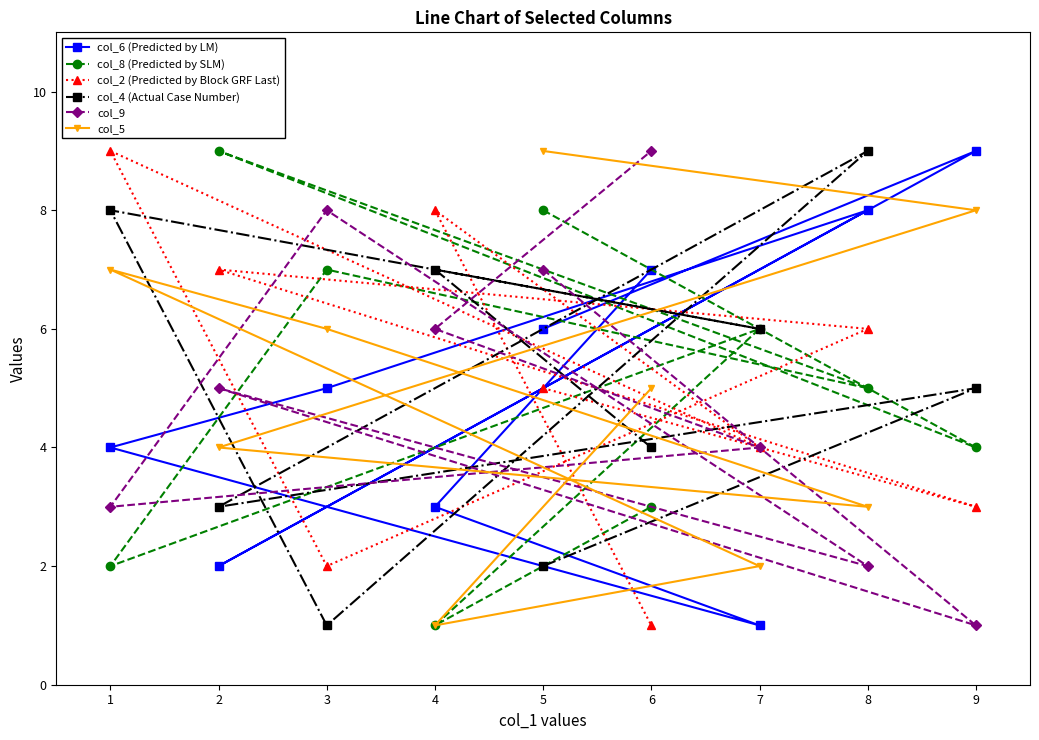

What value does the col_8 (Predicted by SLM) series have at 7?

6